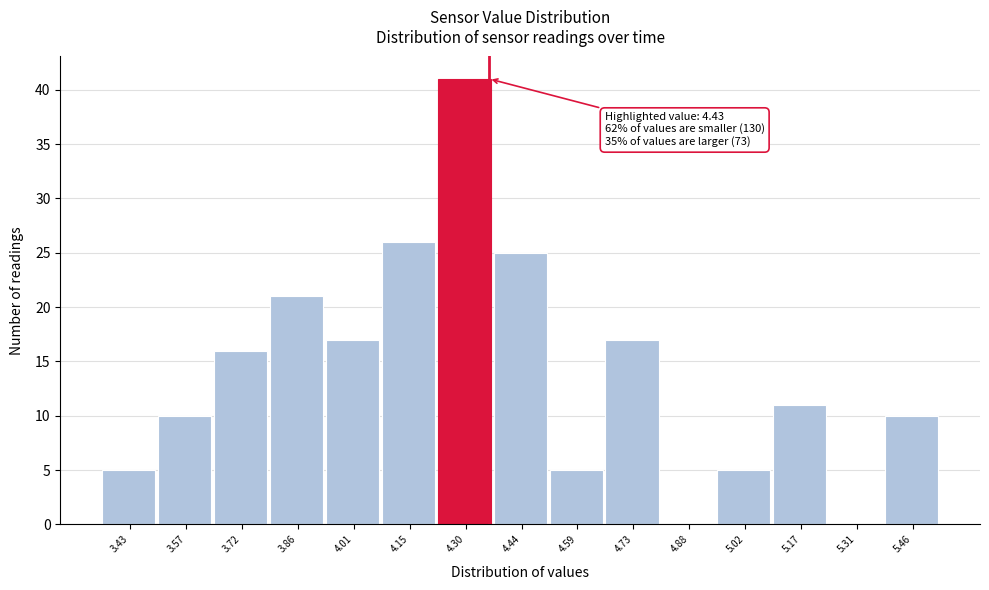

Reading left to right, what are all the values shown in this chart?

3.43=5	3.57=10	3.72=16	3.86=21	4.01=17	4.15=26	4.30=41	4.44=25	4.59=5	4.73=17	4.88=0	5.02=5	5.17=11	5.31=0	5.46=10